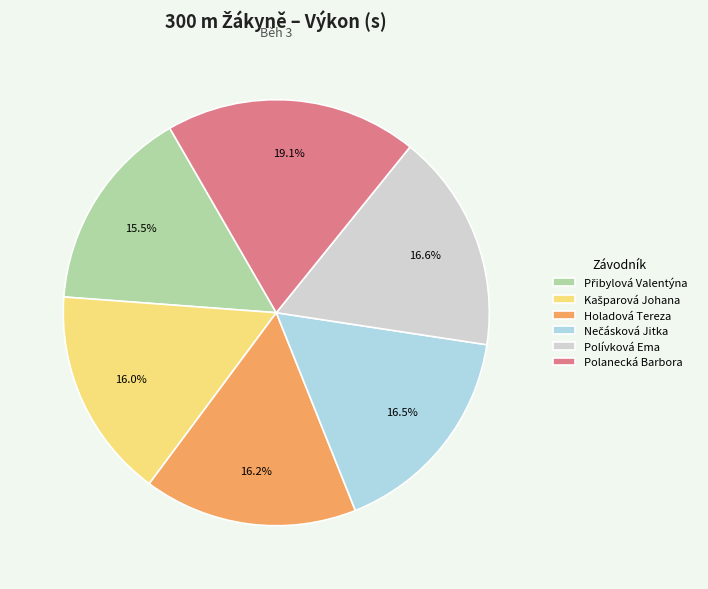

The Polívková Ema slice represents 24% of the pie. True or false?

False